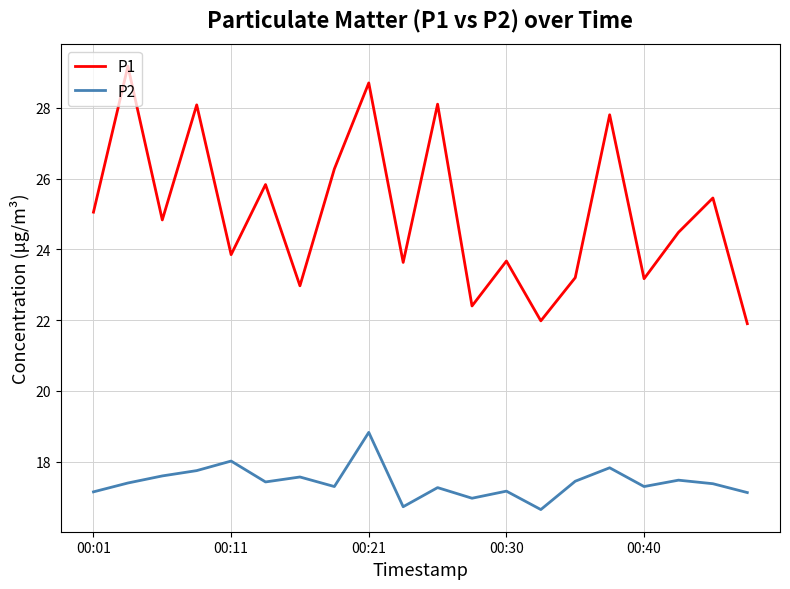

How many categories are shown in the chart?

20